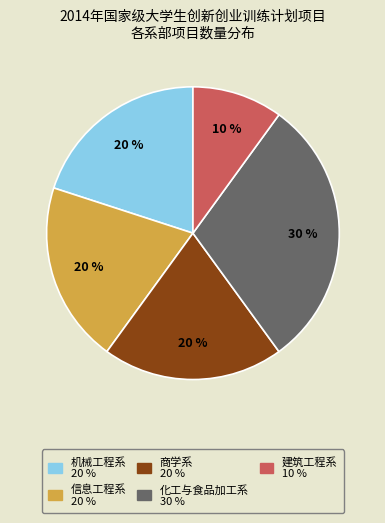

How many segments does this pie chart have?

5